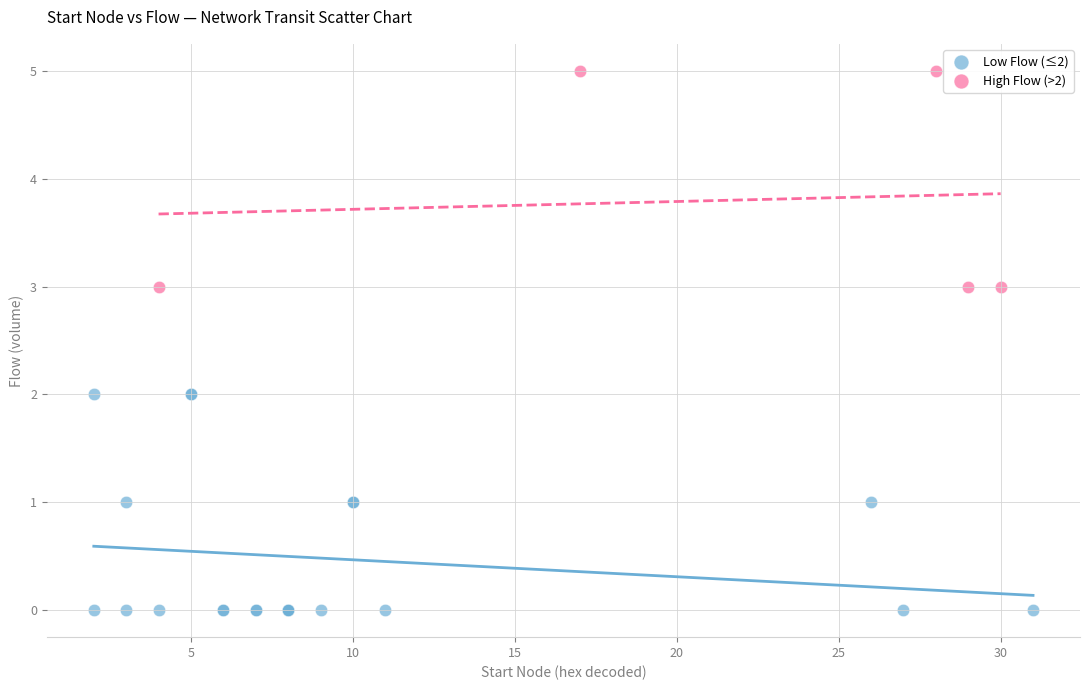

Which series reaches the maximum Y coordinate?

High Flow (>2)